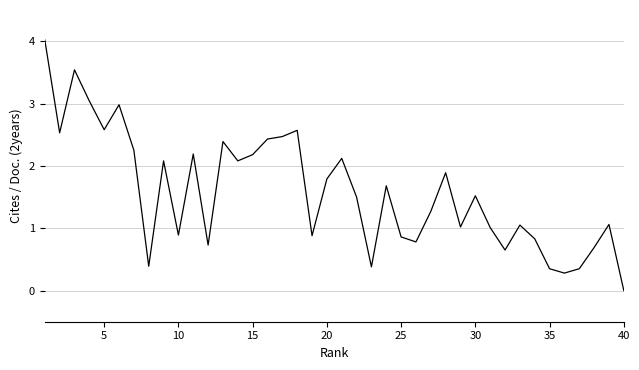

What is the maximum value shown in the chart?

4.0